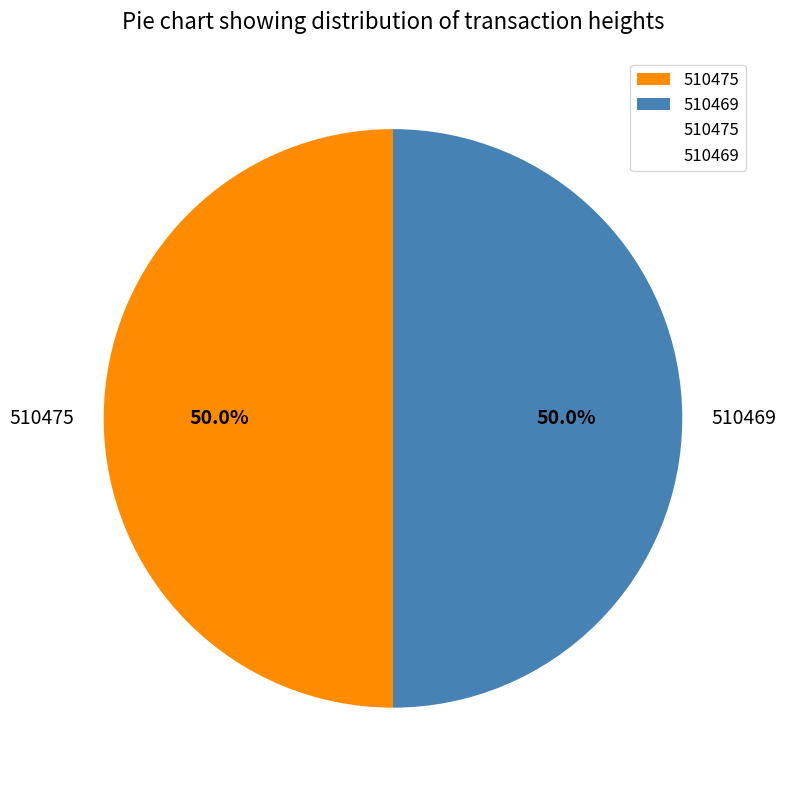

Approximately how many times larger is the value at 510469 compared to 510475?

1.0